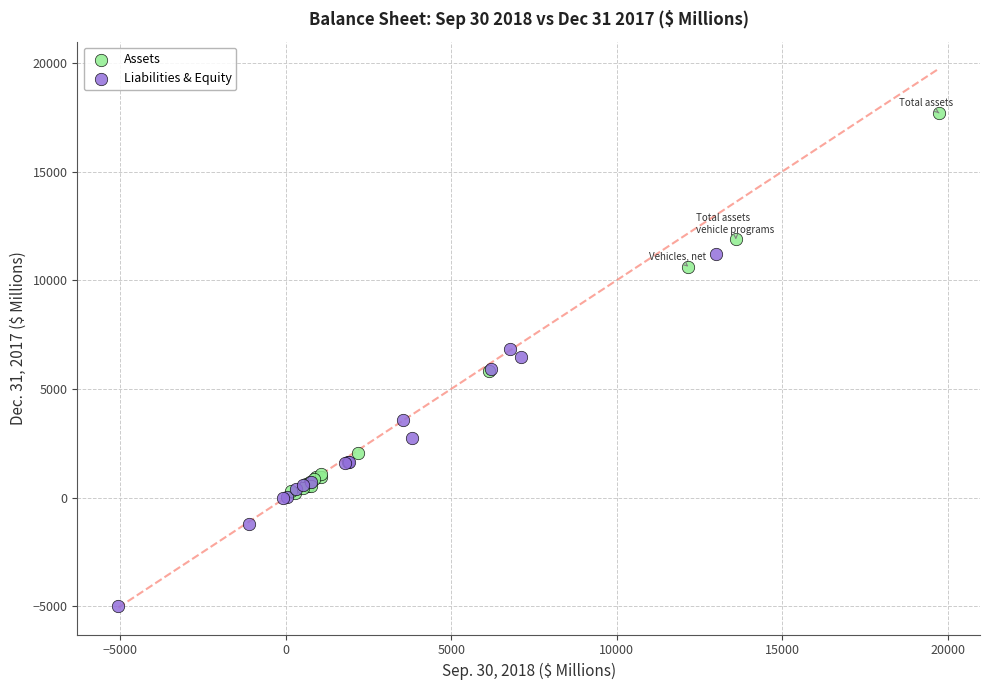

Which series contains the lowest Y value?

Liabilities & Equity